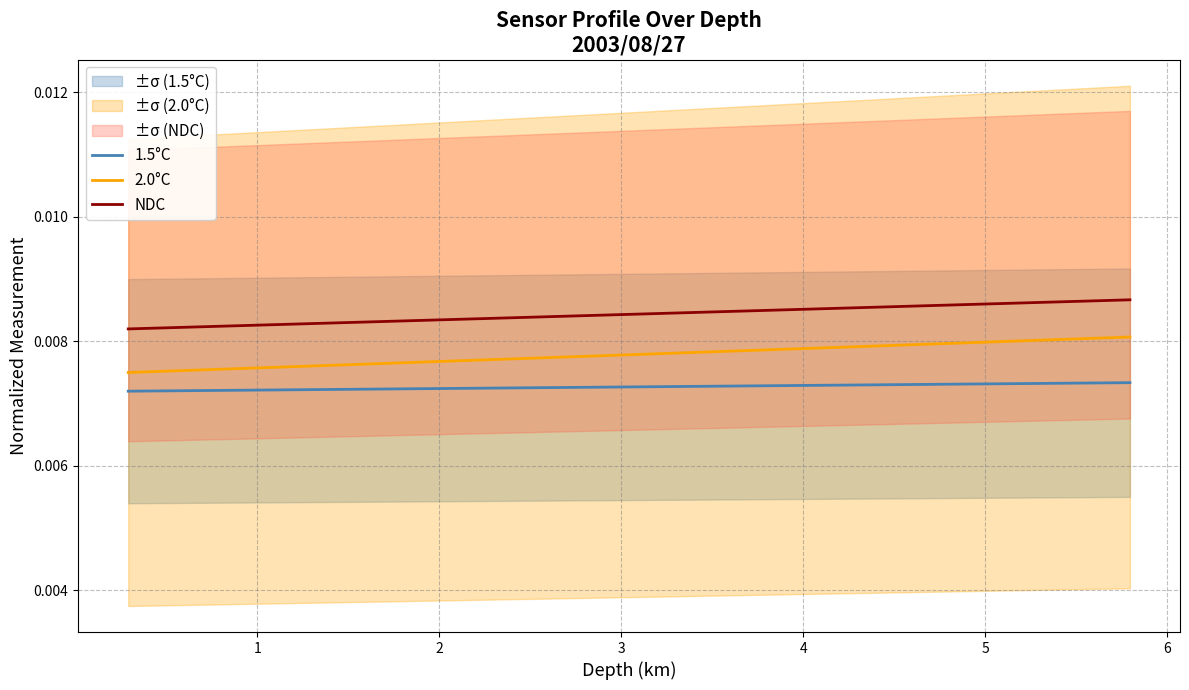

What are all the series names shown in the legend?

1.5°C, 2.0°C, NDC